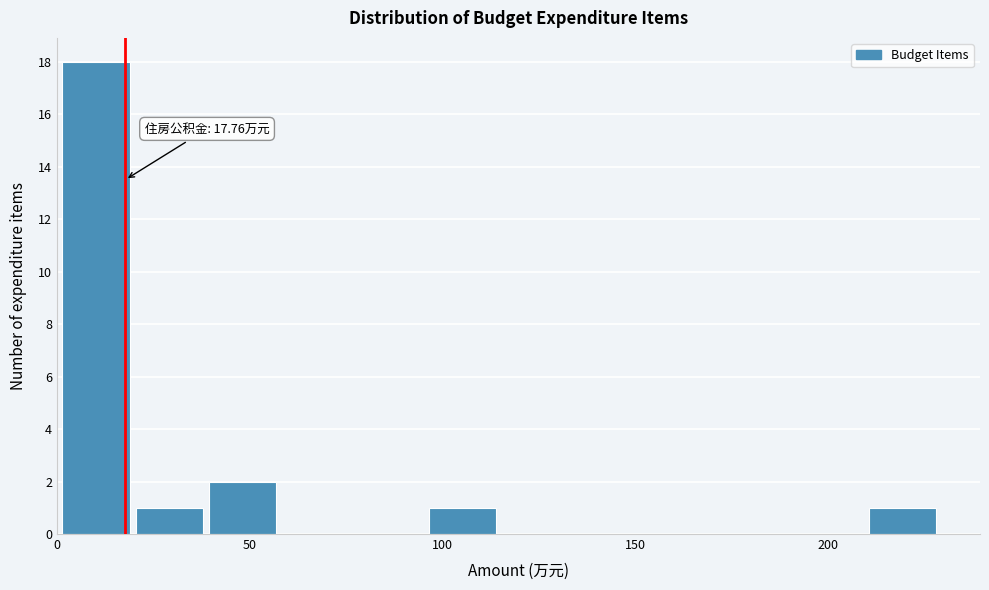

Read against the x-axis, roughly where is the centre of the tallest bar?

10